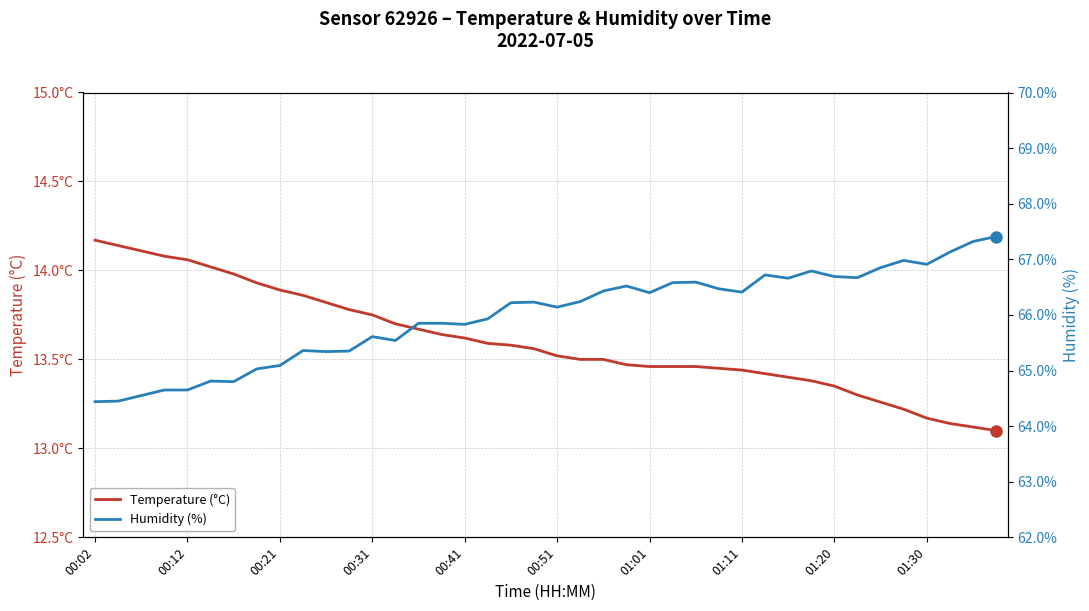

Is it true that Temperature (°C) equals 7.8 at 00:21?

False